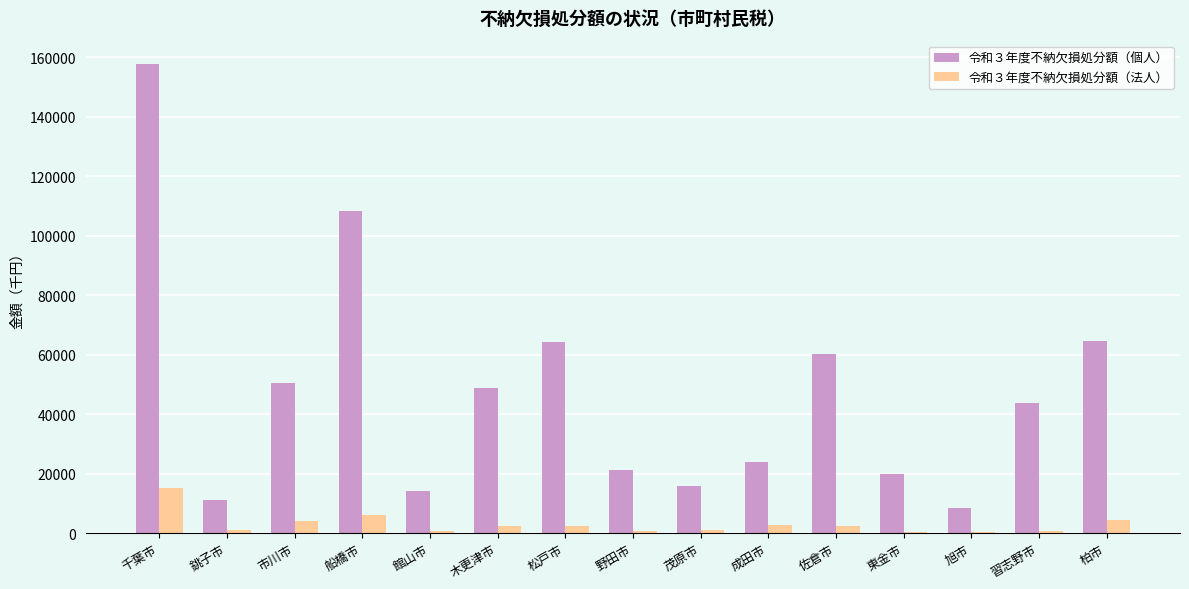

What is the maximum value for 令和３年度不納欠損処分額（個人）?

157758